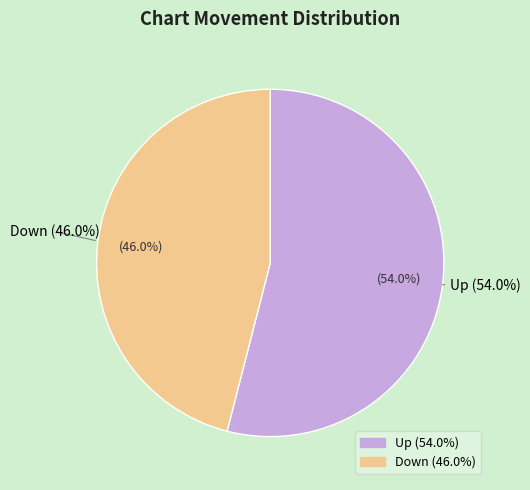

Approximately how many times larger is the value at down compared to up?

0.9